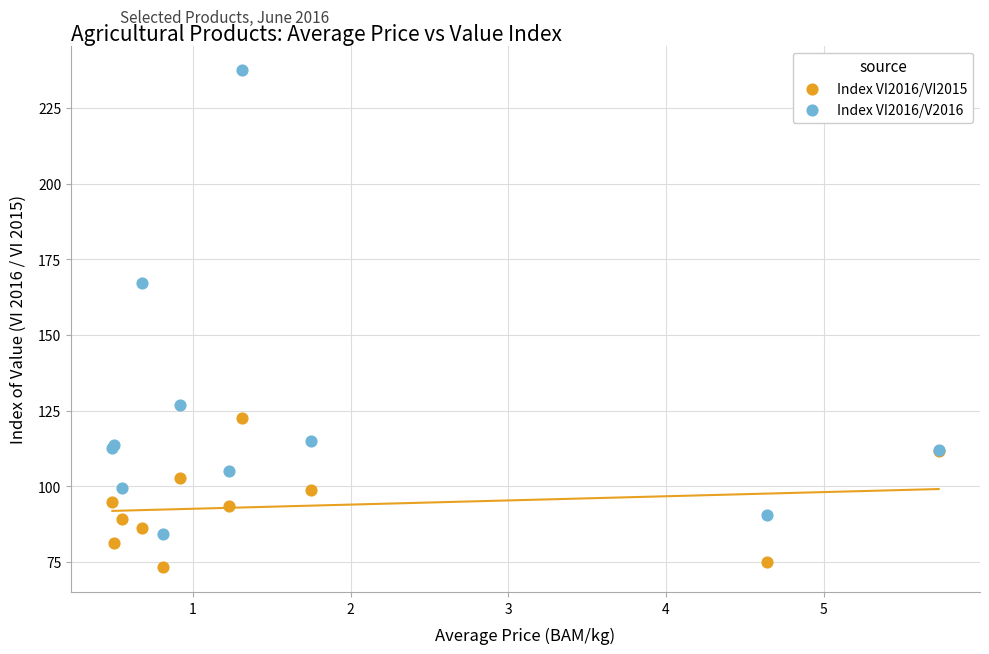

What are all the series names shown in the legend?

Index VI2016/VI2015, Index VI2016/V2016